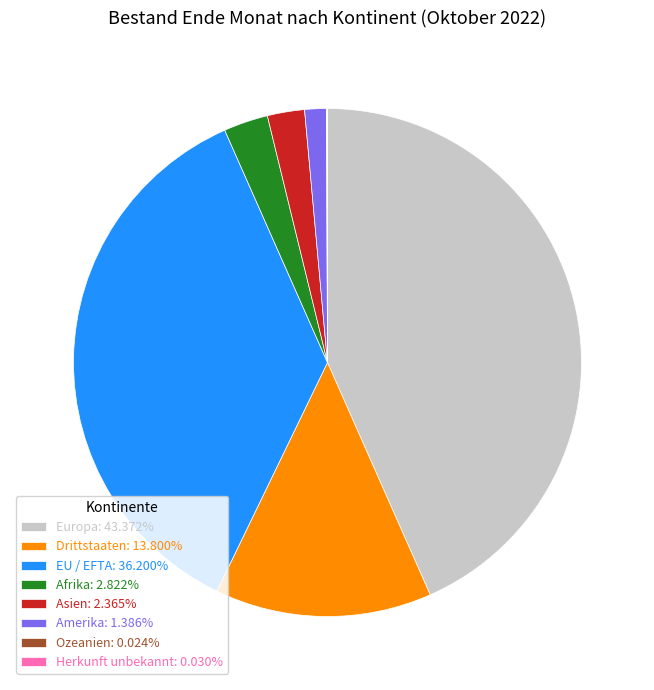

Which slice is the largest?

Europa